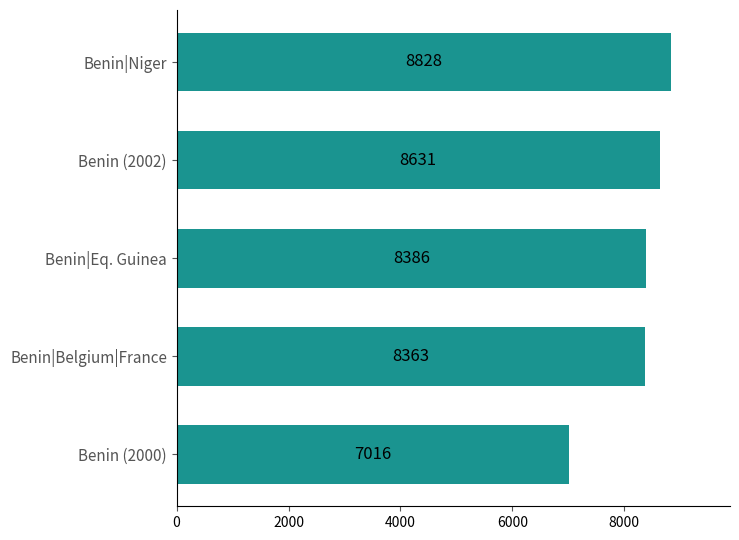

How many series are shown in this chart?

1